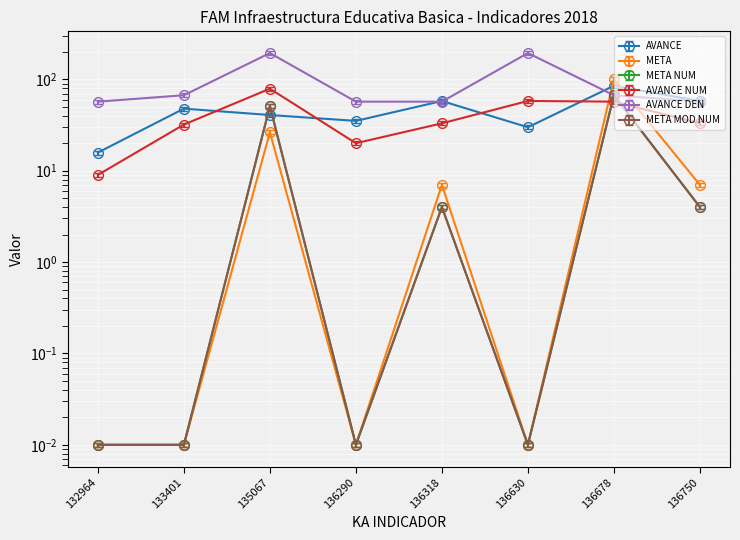

Where do AVANCE DEN and AVANCE first cross each other?

136290 and 136318